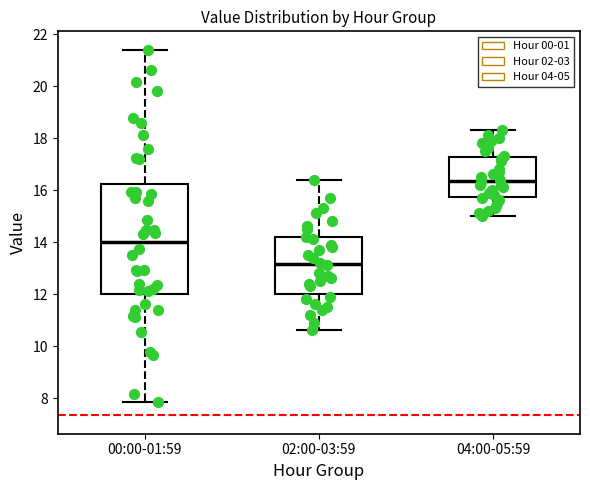

Comparing the boxes themselves (not the whiskers), which one is the tallest?

00:00-01:59